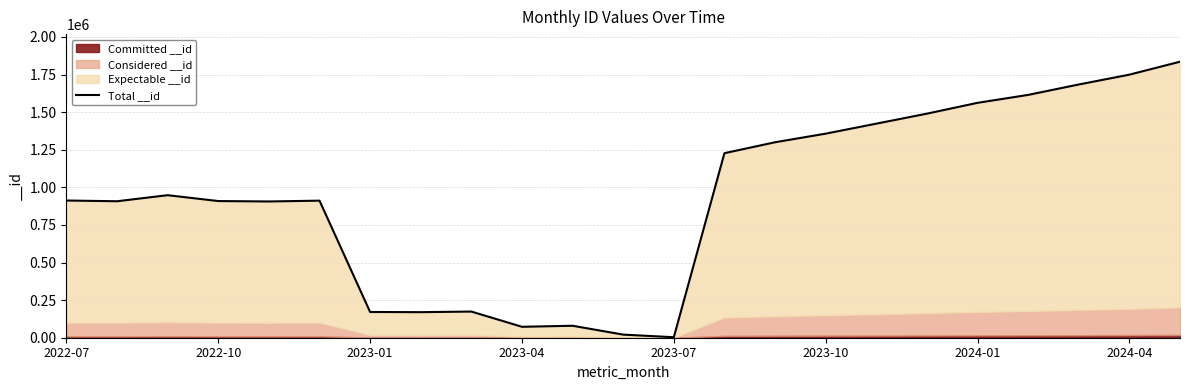

How many values are below 912331?

11